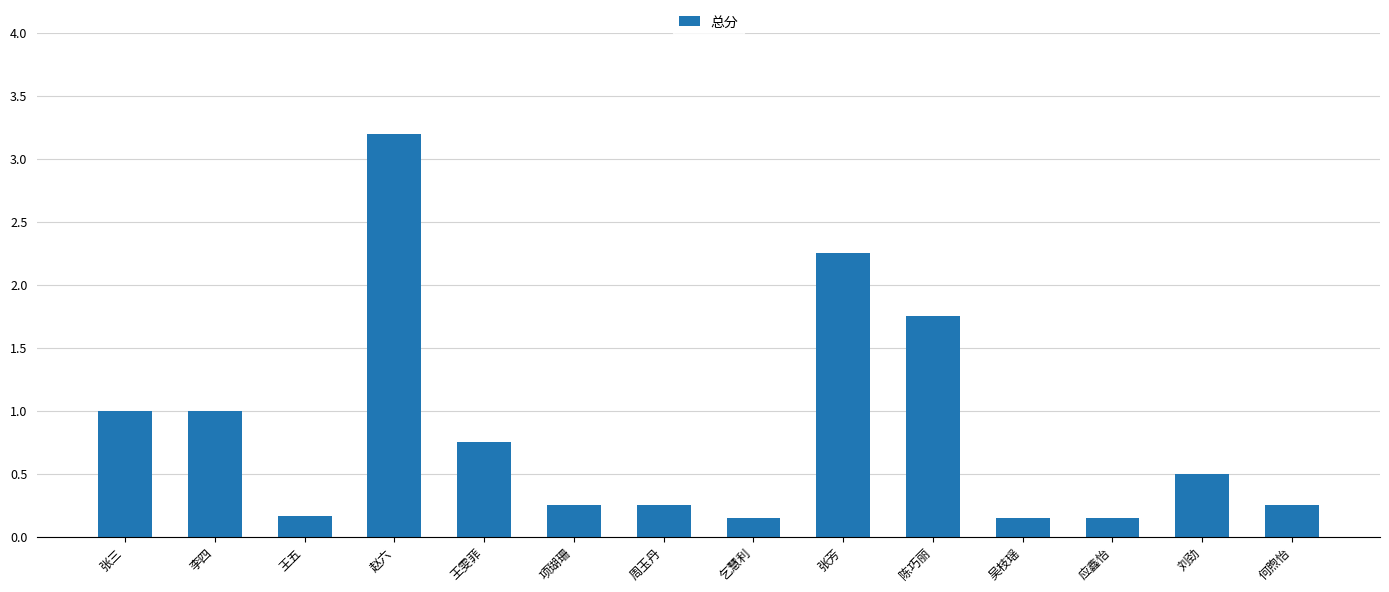

Which label corresponds to the largest value in the chart?

赵六